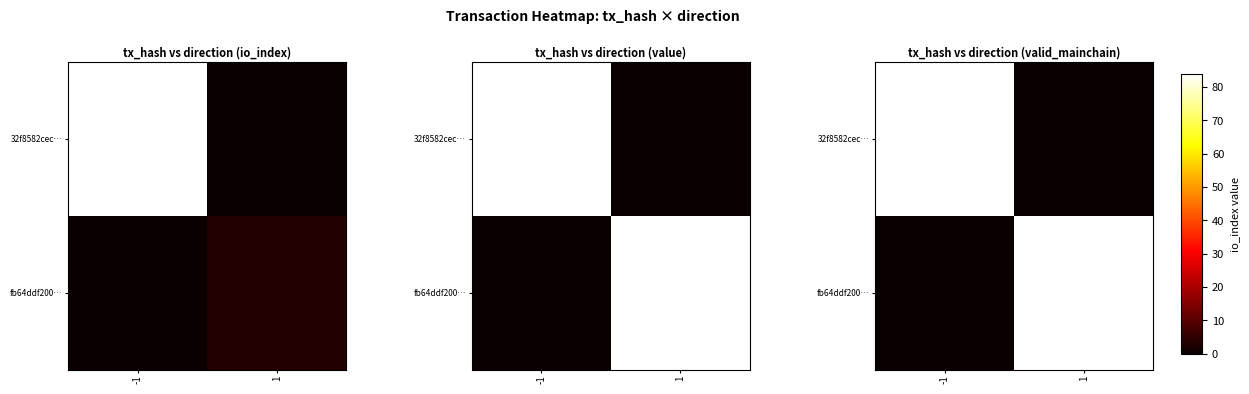

At which label is fb64ddf200… closest to 0?

-1